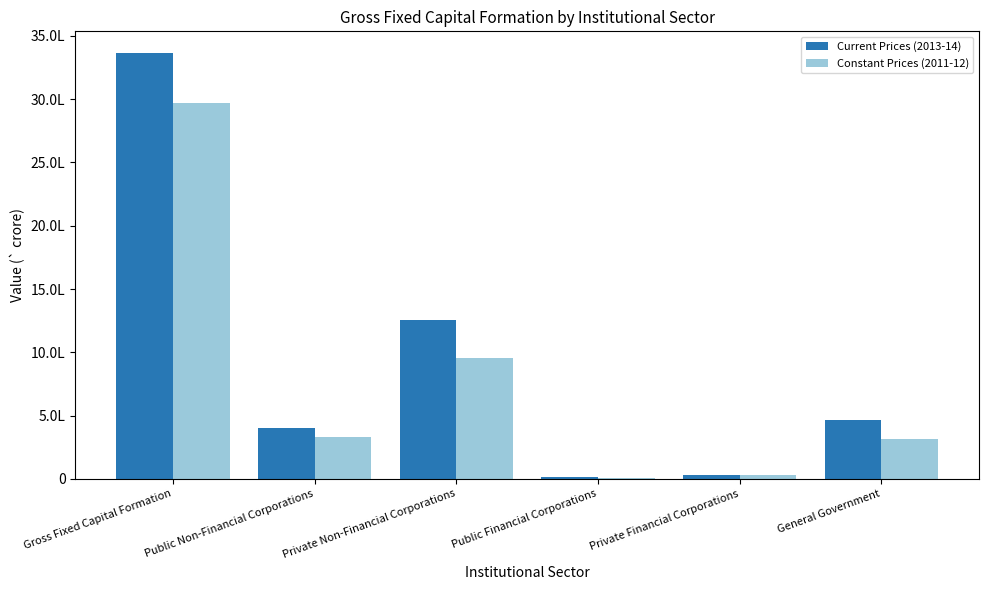

What is the sum of the Current Prices (2013-14) values at Public Non-Financial Corporations and Public Financial Corporations?

415269.8